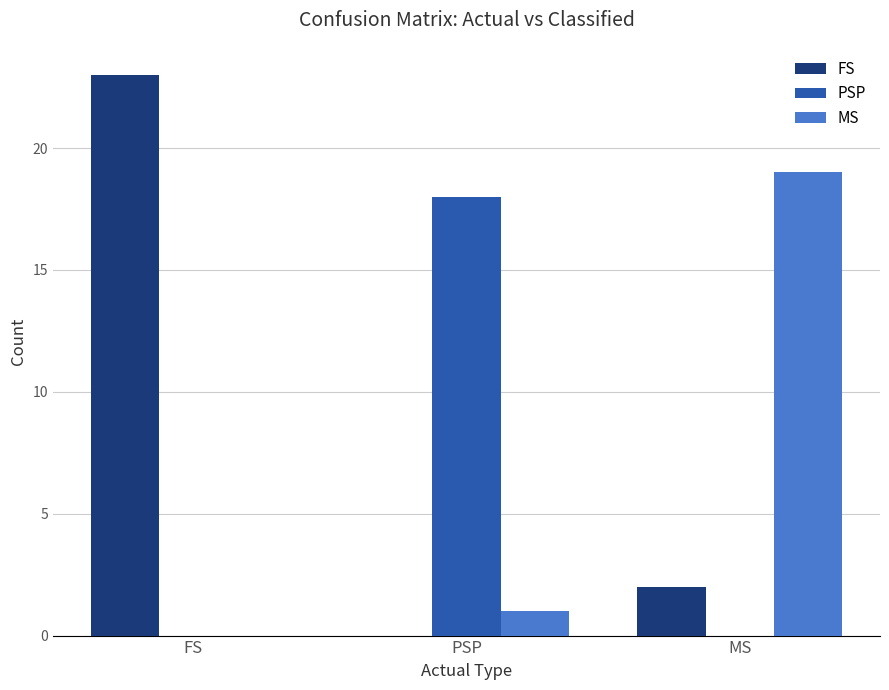

What is the sum of the MS values at MS and PSP?

20